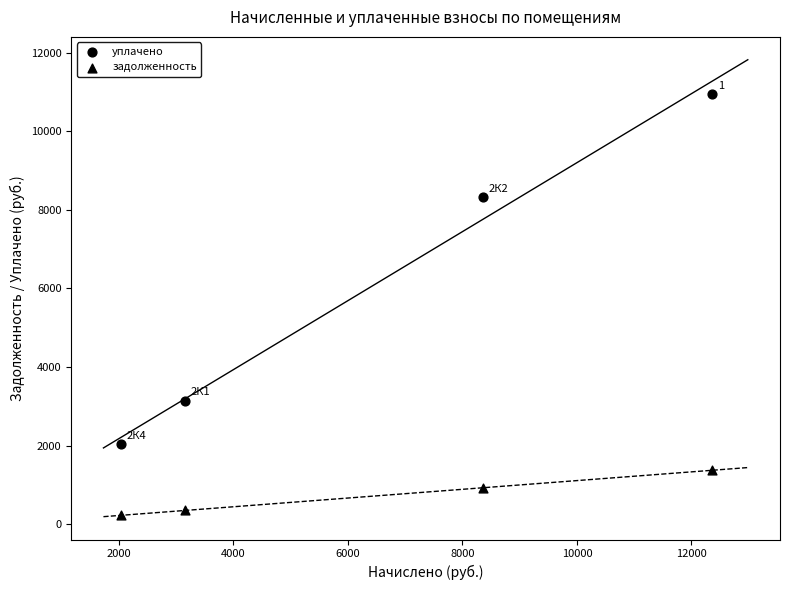

Count the number of points in this scatter plot.

8